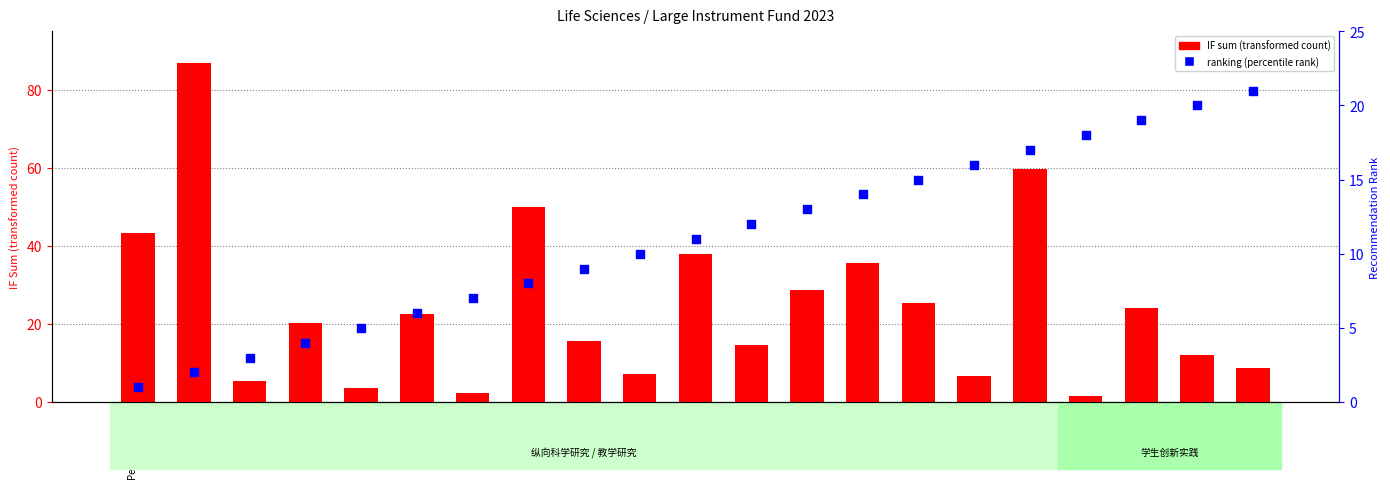

Is the value of IF sum (transformed count) at Pedro Laborda greater than the value of ranking (percentile rank) at 余春梅?

Yes